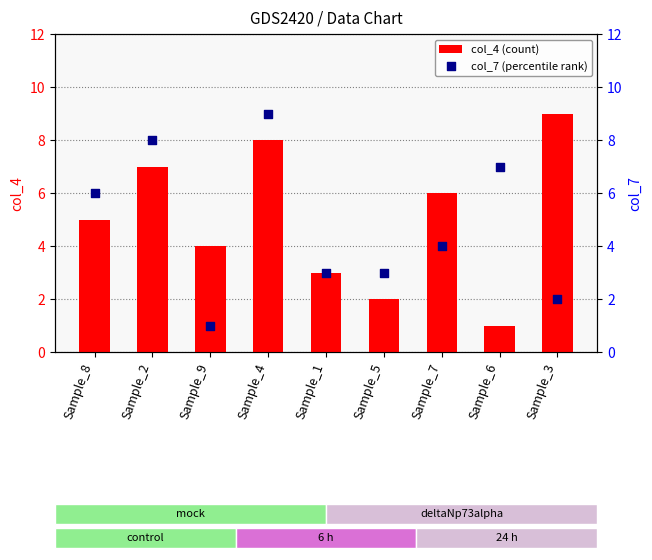

Which series contains the highest Y value?

col_4 (count)